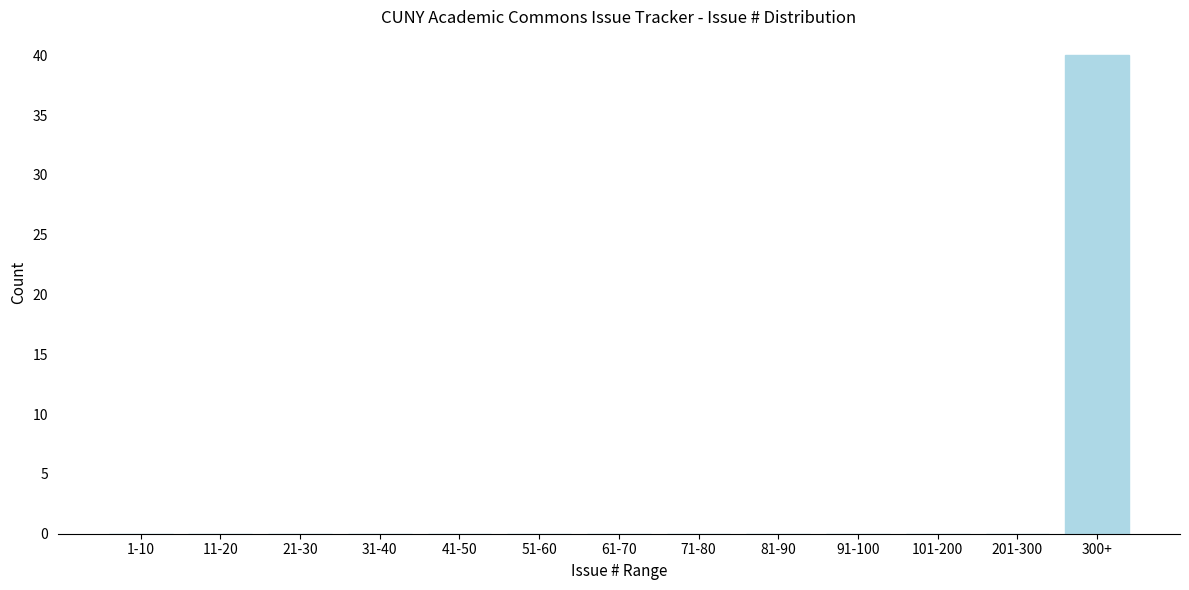

Reading left to right, extract all data points from this chart.

1-10=0	11-20=0	21-30=0	31-40=0	41-50=0	51-60=0	61-70=0	71-80=0	81-90=0	91-100=0	101-200=0	201-300=0	300+=40